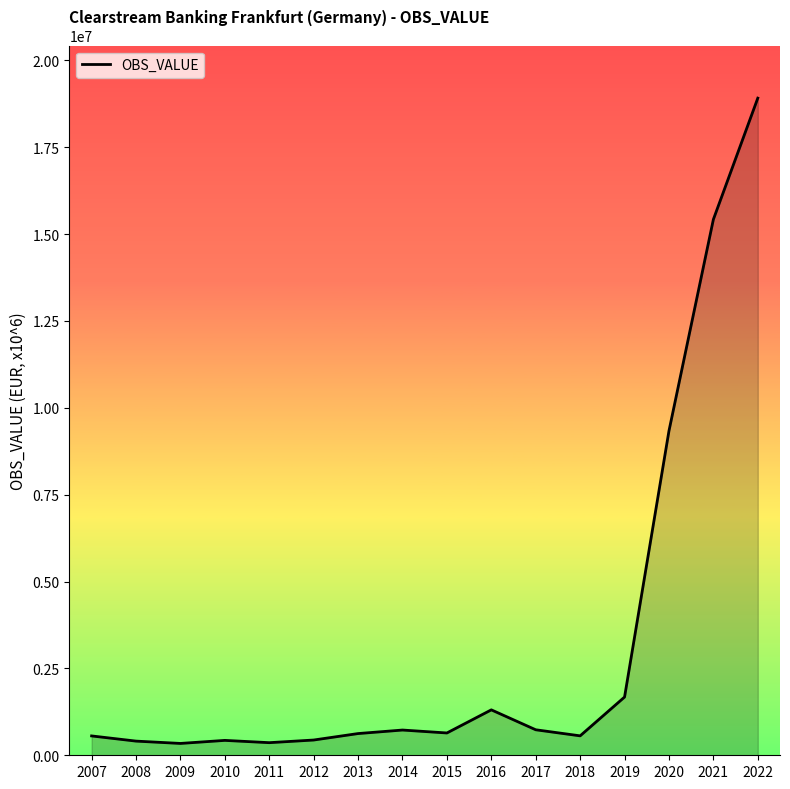

What is the change in value from 2017 to 2019?

+941986